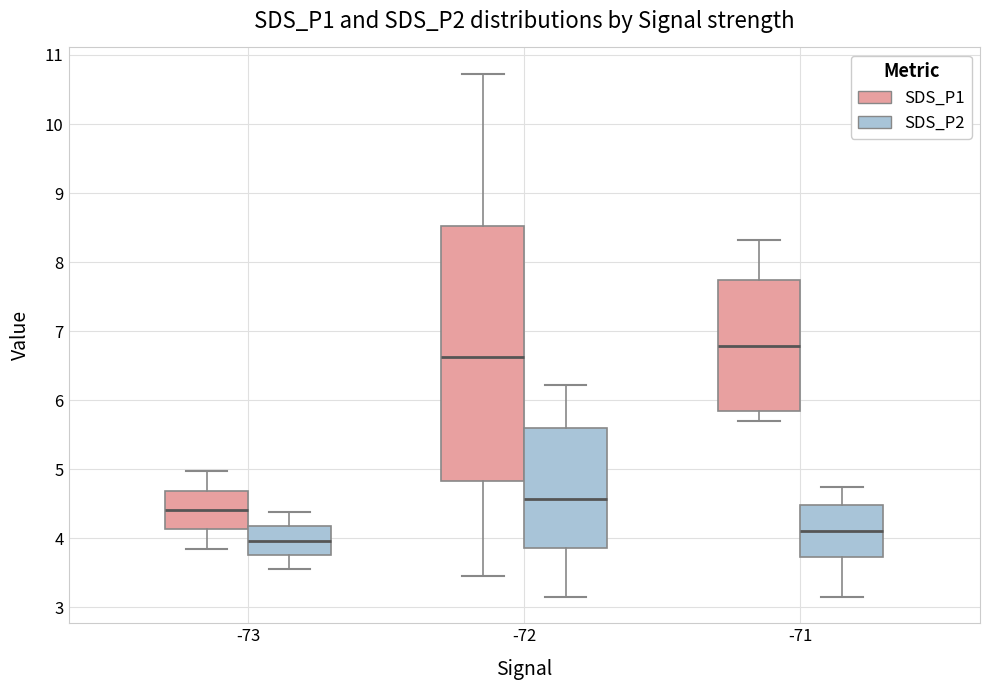

Reading left to right, read every box against the y-axis: the position of its median line, the range the box covers, and the ends of its whiskers. The values are not printed on the chart, so give them approximately, as read against the axis.

-73 (SDS_P1): median 4.4, box 4.1 to 4.7, whiskers 3.9 to 5.0
-73 (SDS_P2): median 4.0, box 3.8 to 4.2, whiskers 3.6 to 4.4
-72 (SDS_P1): median 6.6, box 4.8 to 8.5, whiskers 3.5 to 10.7
-72 (SDS_P2): median 4.6, box 3.9 to 5.6, whiskers 3.2 to 6.2
-71 (SDS_P1): median 6.8, box 5.8 to 7.7, whiskers 5.7 to 8.3
-71 (SDS_P2): median 4.1, box 3.7 to 4.5, whiskers 3.2 to 4.8